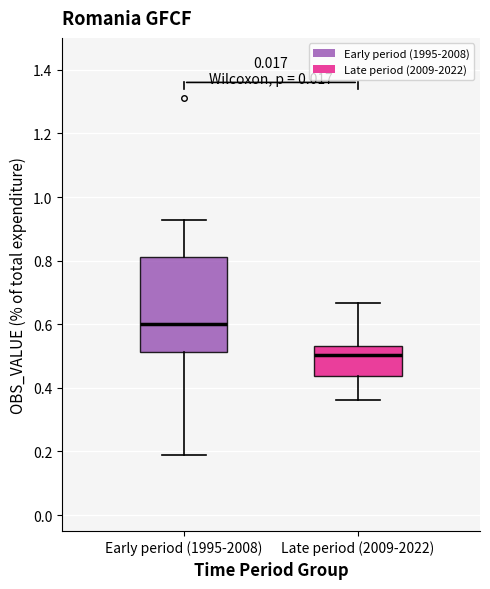

Where does the median line of the box for Late period (2009-2022) sit on the y-axis? The values are not printed on the chart, so give them approximately, as read against the axis.

0.50